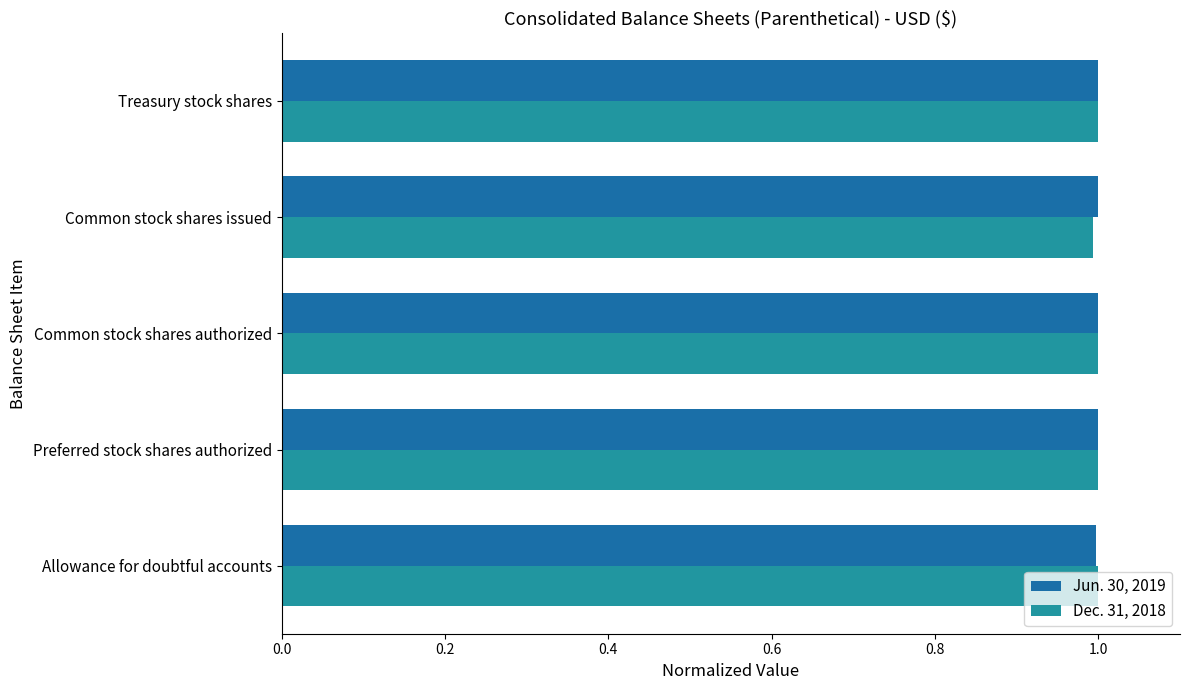

What is the smallest value displayed?

1.0